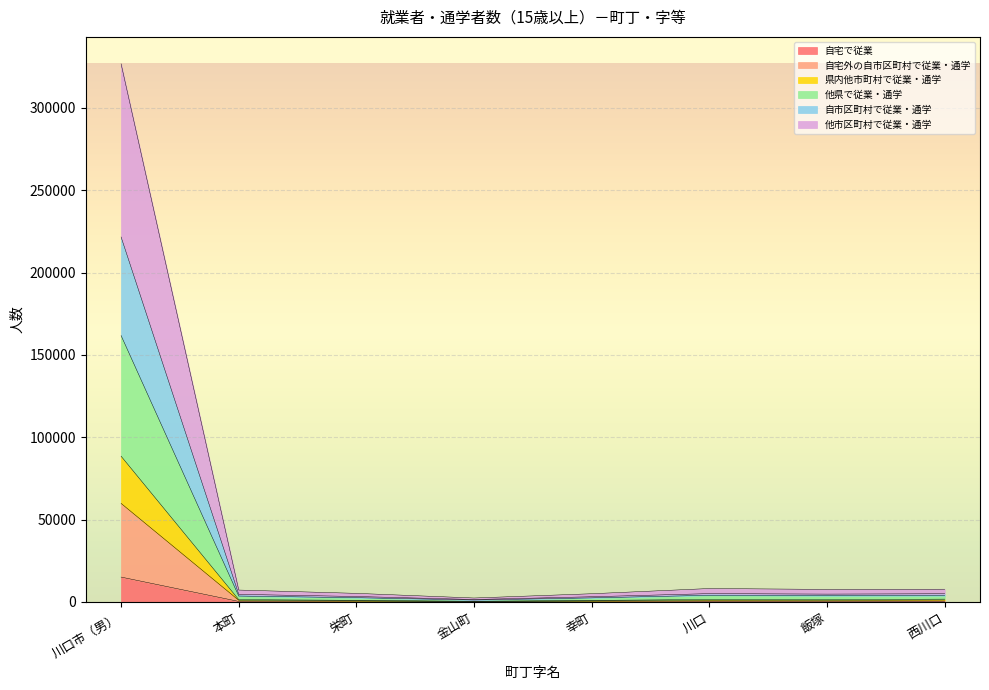

What is the difference between the highest and lowest values at 川口?

7805